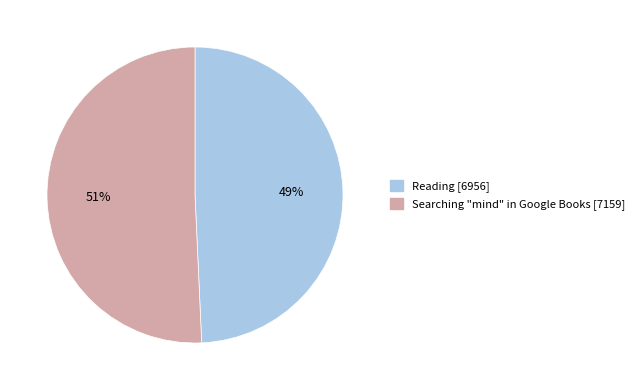

Is it true that Searching "mind" in Google Books is 39% of the pie?

False